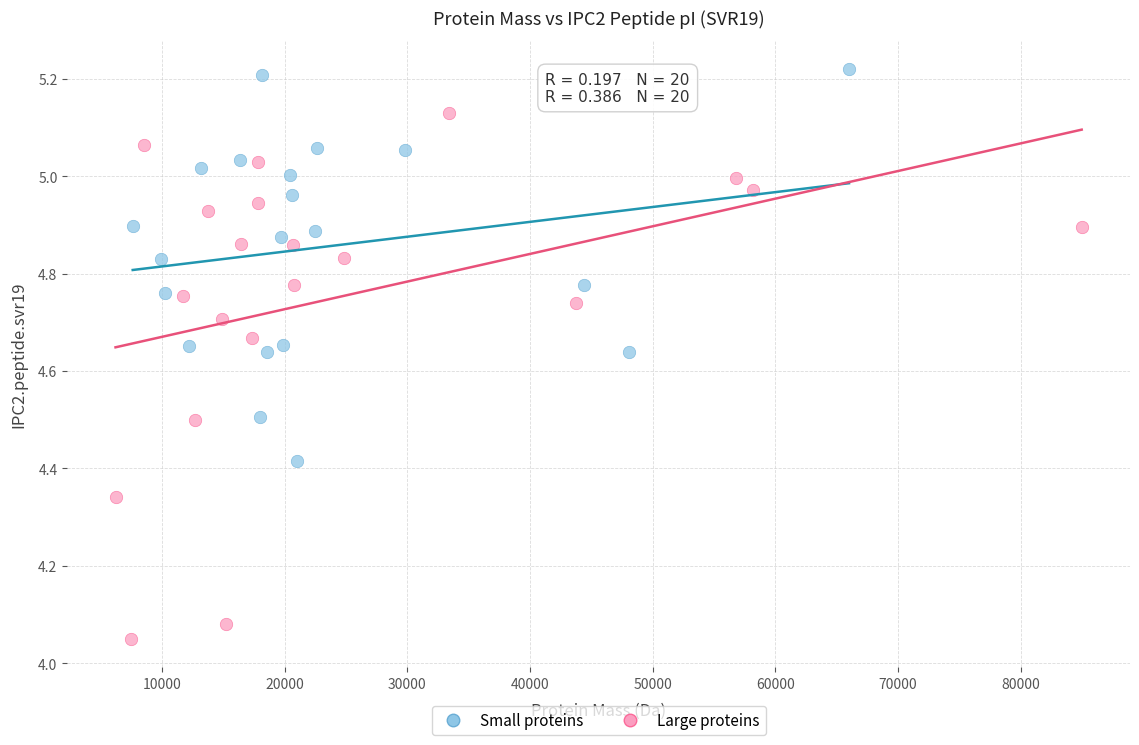

Which series contains the lowest Y value?

Large proteins